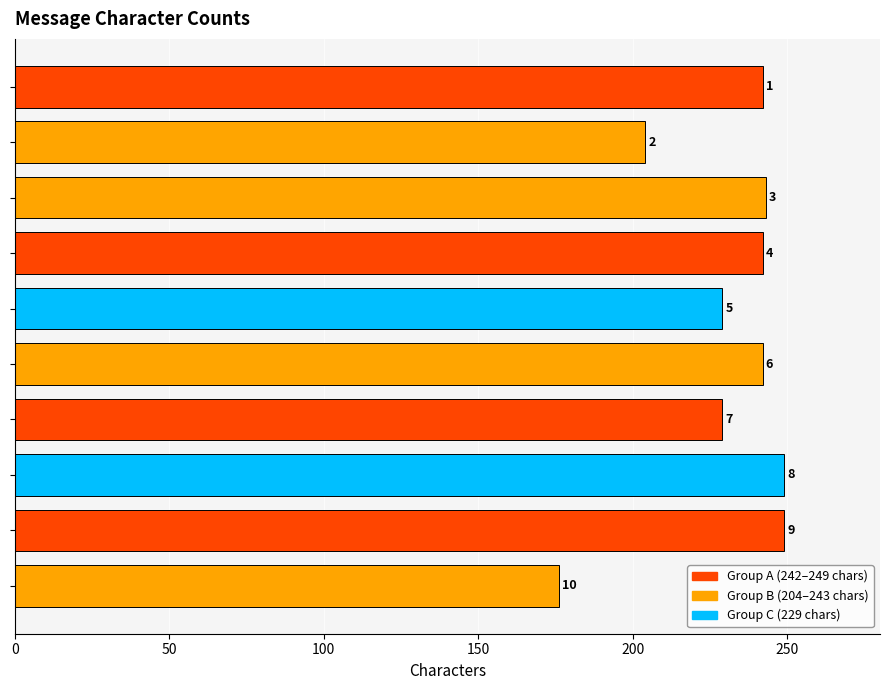

What is the smallest value displayed?

176